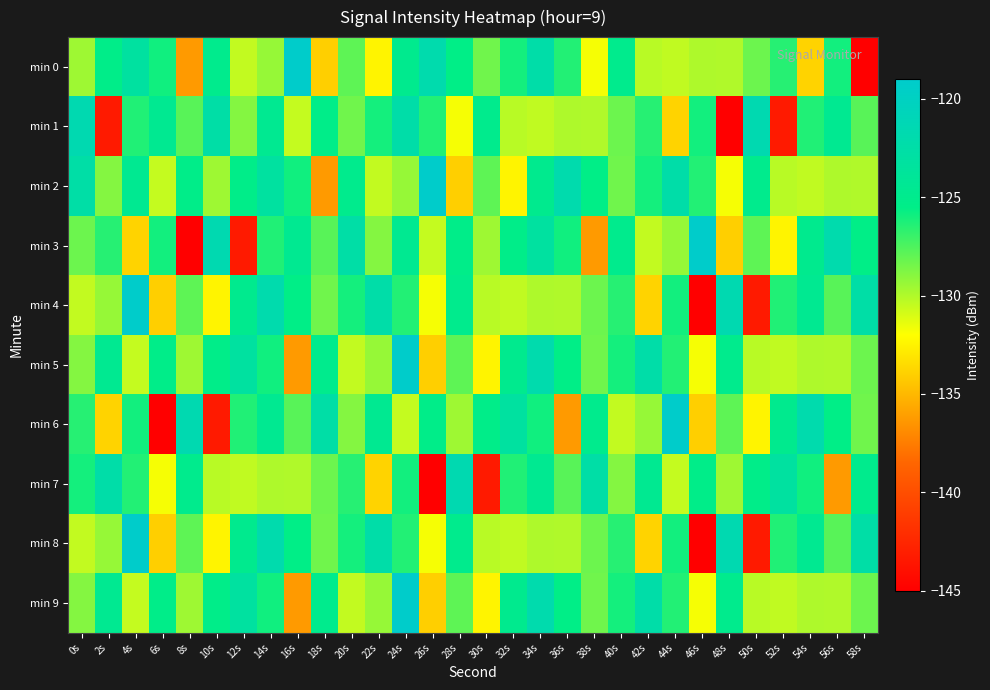

Reading left to right, extract all data points from this chart.

min 0: 0s=-129.6	2s=-125.3	4s=-123.1	6s=-125.9	8s=-136.2	10s=-125.0	12s=-130.4	14s=-129.3	16s=-119.2	18s=-134.0	20s=-127.9	22s=-132.4	24s=-124.9	26s=-122.0	28s=-125.5	30s=-128.4	32s=-126.0	34s=-122.4	36s=-126.4	38s=-131.8	40s=-125.0	42s=-130.2	44s=-130.4	46s=-129.9	48s=-130.0	50s=-128.3	52s=-126.5	54s=-133.9	56s=-126.0	58s=-145.0
min 1: 0s=-121.6	2s=-143.3	4s=-126.3	6s=-124.6	8s=-127.8	10s=-122.7	12s=-128.9	14s=-124.6	16s=-130.5	18s=-125.4	20s=-128.4	22s=-126.0	24s=-122.4	26s=-126.4	28s=-131.8	30s=-125.0	32s=-130.2	34s=-130.4	36s=-129.9	38s=-130.0	40s=-128.3	42s=-126.5	44s=-133.9	46s=-126.0	48s=-145.0	50s=-121.6	52s=-143.3	54s=-126.3	56s=-124.6	58s=-127.8
min 2: 0s=-122.7	2s=-128.9	4s=-124.6	6s=-130.5	8s=-125.4	10s=-129.6	12s=-125.3	14s=-123.1	16s=-125.9	18s=-136.2	20s=-125.0	22s=-130.4	24s=-129.3	26s=-119.2	28s=-134.0	30s=-127.9	32s=-132.4	34s=-124.9	36s=-122.0	38s=-125.5	40s=-128.4	42s=-126.0	44s=-122.4	46s=-126.4	48s=-131.8	50s=-125.0	52s=-130.2	54s=-130.4	56s=-129.9	58s=-130.0
min 3: 0s=-128.3	2s=-126.5	4s=-133.9	6s=-126.0	8s=-145.0	10s=-121.6	12s=-143.3	14s=-126.3	16s=-124.6	18s=-127.8	20s=-122.7	22s=-128.9	24s=-124.6	26s=-130.5	28s=-125.4	30s=-129.6	32s=-125.3	34s=-123.1	36s=-125.9	38s=-136.2	40s=-125.0	42s=-130.4	44s=-129.3	46s=-119.2	48s=-134.0	50s=-127.9	52s=-132.4	54s=-124.9	56s=-122.0	58s=-125.5
min 4: 0s=-130.4	2s=-129.3	4s=-119.2	6s=-134.0	8s=-127.9	10s=-132.4	12s=-124.9	14s=-122.0	16s=-125.5	18s=-128.4	20s=-126.0	22s=-122.4	24s=-126.4	26s=-131.8	28s=-125.0	30s=-130.2	32s=-130.4	34s=-129.9	36s=-130.0	38s=-128.3	40s=-126.5	42s=-133.9	44s=-126.0	46s=-145.0	48s=-121.6	50s=-143.3	52s=-126.3	54s=-124.6	56s=-127.8	58s=-122.7
min 5: 0s=-128.9	2s=-124.6	4s=-130.5	6s=-125.4	8s=-129.6	10s=-125.3	12s=-123.1	14s=-125.9	16s=-136.2	18s=-125.0	20s=-130.4	22s=-129.3	24s=-119.2	26s=-134.0	28s=-127.9	30s=-132.4	32s=-124.9	34s=-122.0	36s=-125.5	38s=-128.4	40s=-126.0	42s=-122.4	44s=-126.4	46s=-131.8	48s=-125.0	50s=-130.2	52s=-130.4	54s=-129.9	56s=-130.0	58s=-128.3
min 6: 0s=-126.5	2s=-133.9	4s=-126.0	6s=-145.0	8s=-121.6	10s=-143.3	12s=-126.3	14s=-124.6	16s=-127.8	18s=-122.7	20s=-128.9	22s=-124.6	24s=-130.5	26s=-125.4	28s=-129.6	30s=-125.3	32s=-123.1	34s=-125.9	36s=-136.2	38s=-125.0	40s=-130.4	42s=-129.3	44s=-119.2	46s=-134.0	48s=-127.9	50s=-132.4	52s=-124.9	54s=-122.0	56s=-125.5	58s=-128.4
min 7: 0s=-126.0	2s=-122.4	4s=-126.4	6s=-131.8	8s=-125.0	10s=-130.2	12s=-130.4	14s=-129.9	16s=-130.0	18s=-128.3	20s=-126.5	22s=-133.9	24s=-126.0	26s=-145.0	28s=-121.6	30s=-143.3	32s=-126.3	34s=-124.6	36s=-127.8	38s=-122.7	40s=-128.9	42s=-124.6	44s=-130.5	46s=-125.4	48s=-129.6	50s=-125.3	52s=-123.1	54s=-125.9	56s=-136.2	58s=-125.0
min 8: 0s=-130.4	2s=-129.3	4s=-119.2	6s=-134.0	8s=-127.9	10s=-132.4	12s=-124.9	14s=-122.0	16s=-125.5	18s=-128.4	20s=-126.0	22s=-122.4	24s=-126.4	26s=-131.8	28s=-125.0	30s=-130.2	32s=-130.4	34s=-129.9	36s=-130.0	38s=-128.3	40s=-126.5	42s=-133.9	44s=-126.0	46s=-145.0	48s=-121.6	50s=-143.3	52s=-126.3	54s=-124.6	56s=-127.8	58s=-122.7
min 9: 0s=-128.9	2s=-124.6	4s=-130.5	6s=-125.4	8s=-129.6	10s=-125.3	12s=-123.1	14s=-125.9	16s=-136.2	18s=-125.0	20s=-130.4	22s=-129.3	24s=-119.2	26s=-134.0	28s=-127.9	30s=-132.4	32s=-124.9	34s=-122.0	36s=-125.5	38s=-128.4	40s=-126.0	42s=-122.4	44s=-126.4	46s=-131.8	48s=-125.0	50s=-130.2	52s=-130.4	54s=-129.9	56s=-130.0	58s=-128.3